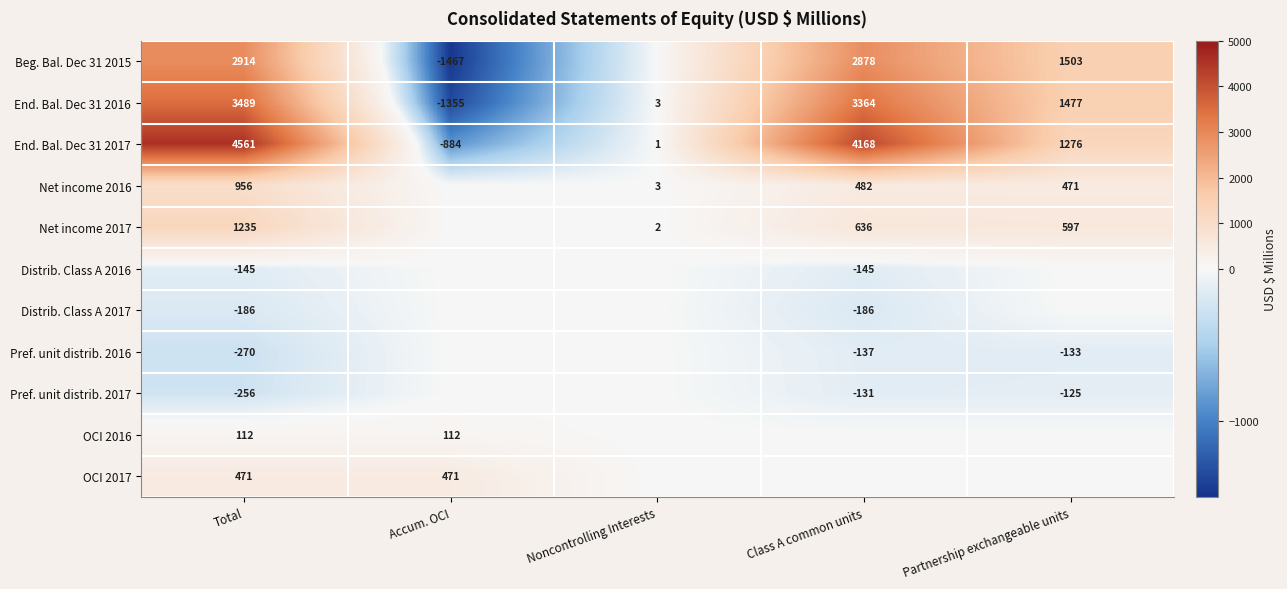

Which category has the highest value in the End. Bal. Dec 31 2016 series?

Total